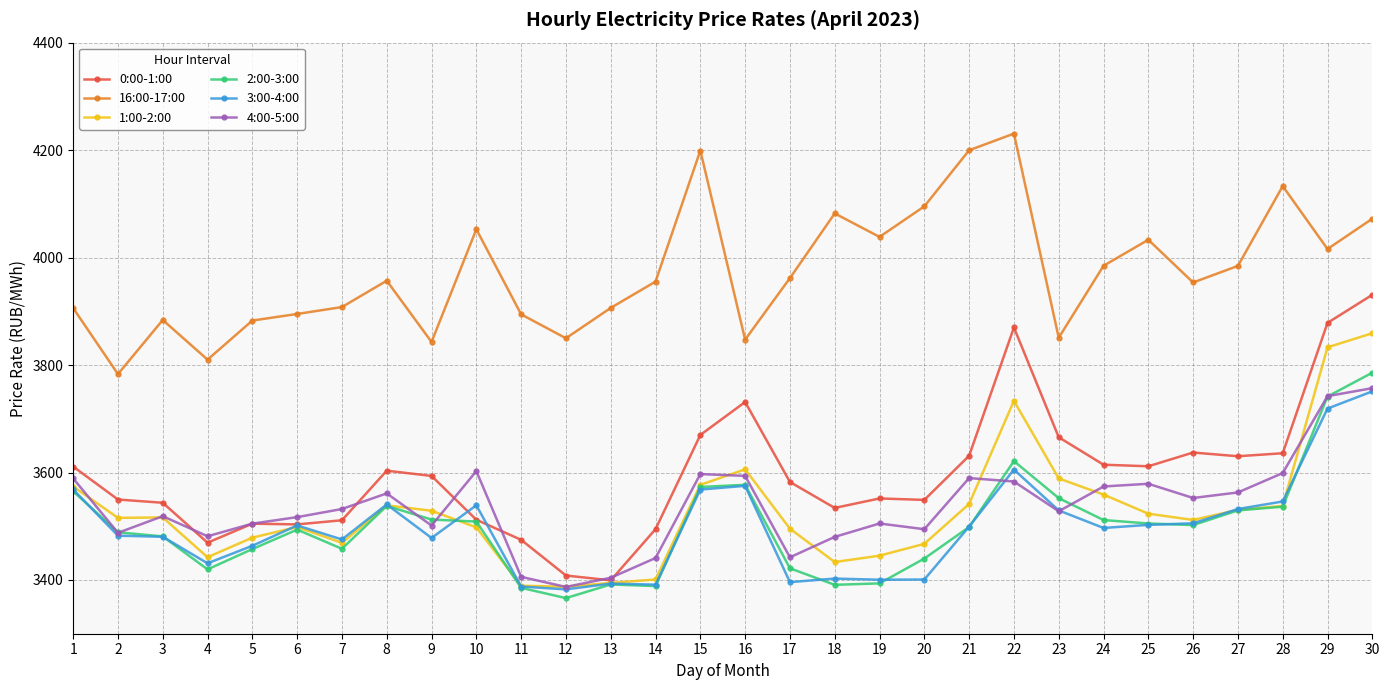

In 16:00-17:00, how many points are lower than both neighbors (excluding endpoints)?

9